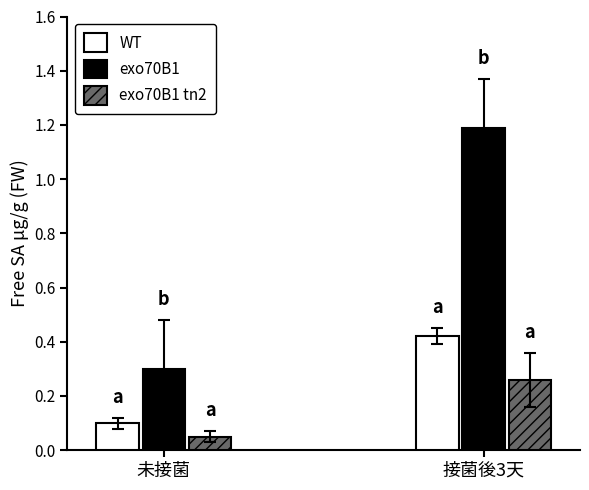

What is the total value across all series at 接菌後3天?

1.9